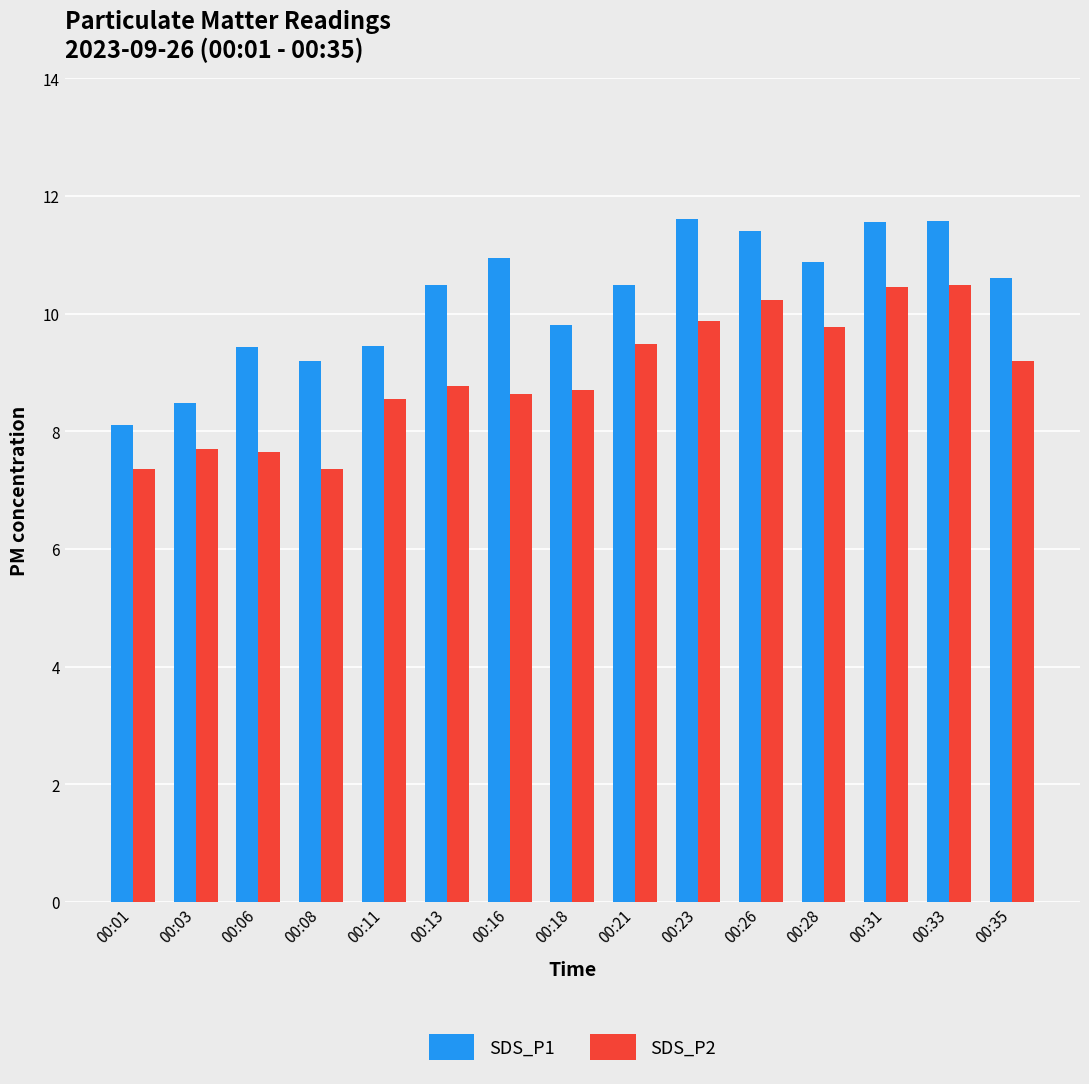

What is the average value of the SDS_P1 series?

10.3